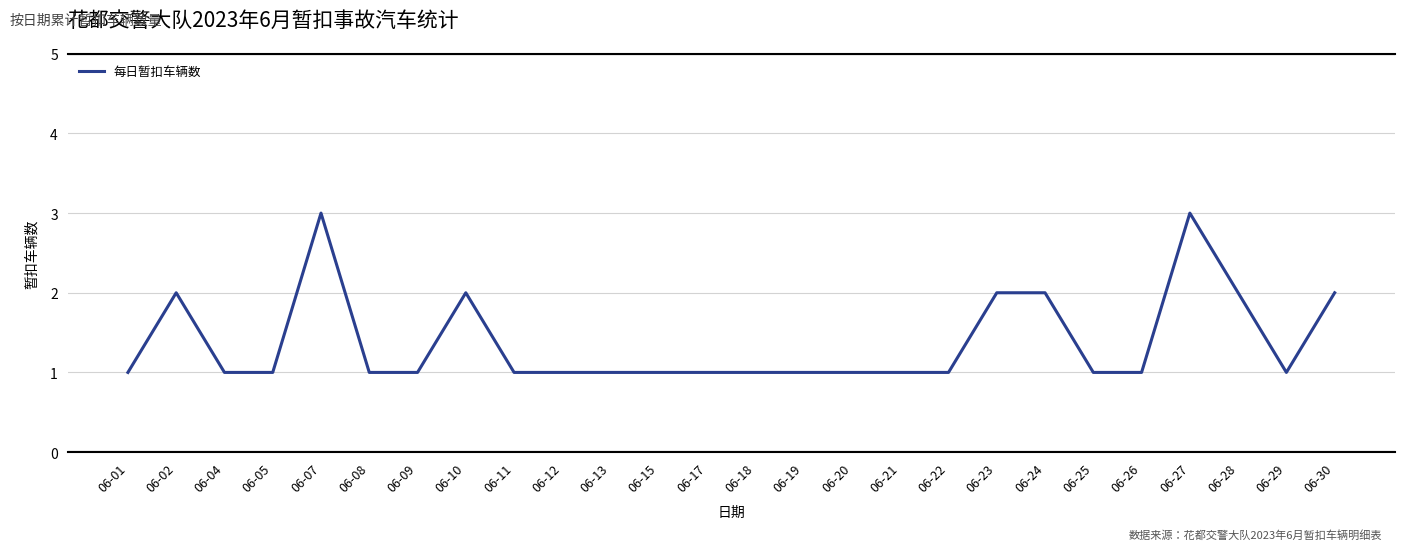

Approximately how many times larger is the value at 06-09 compared to 06-30?

0.5